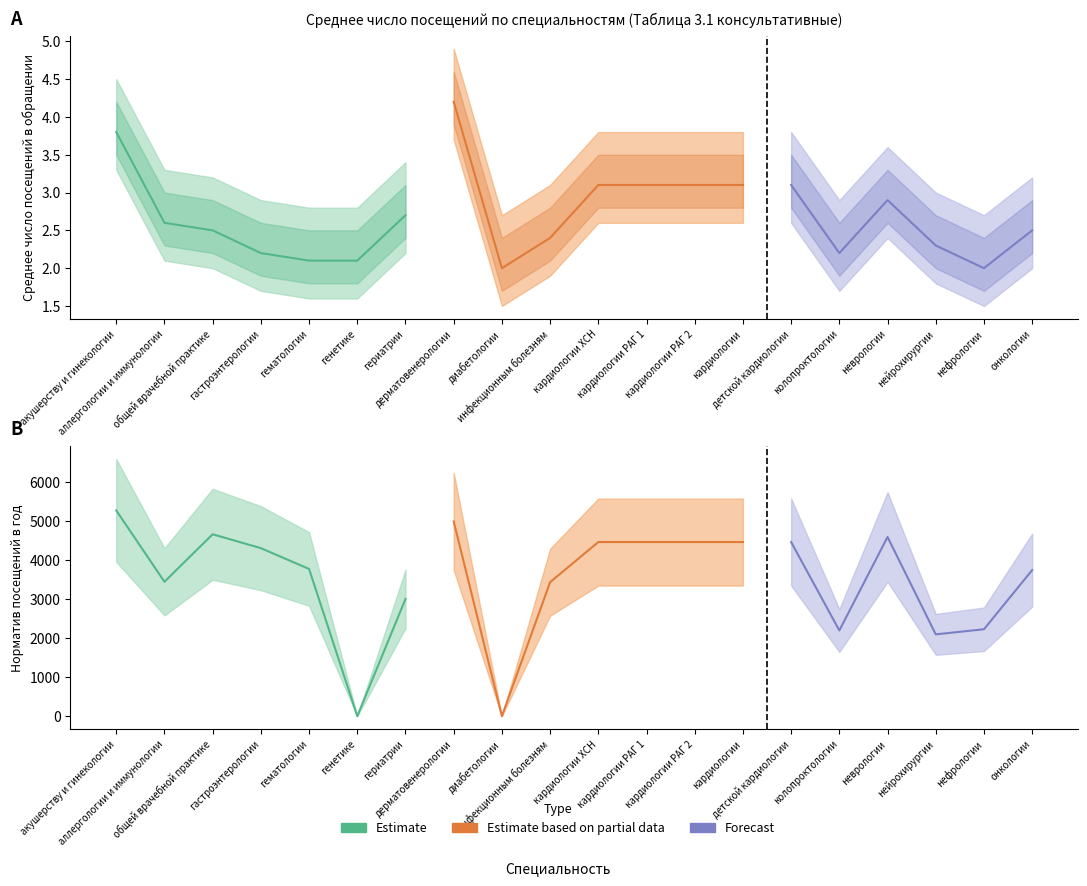

Does the chart display data point markers on the line(s)?

No